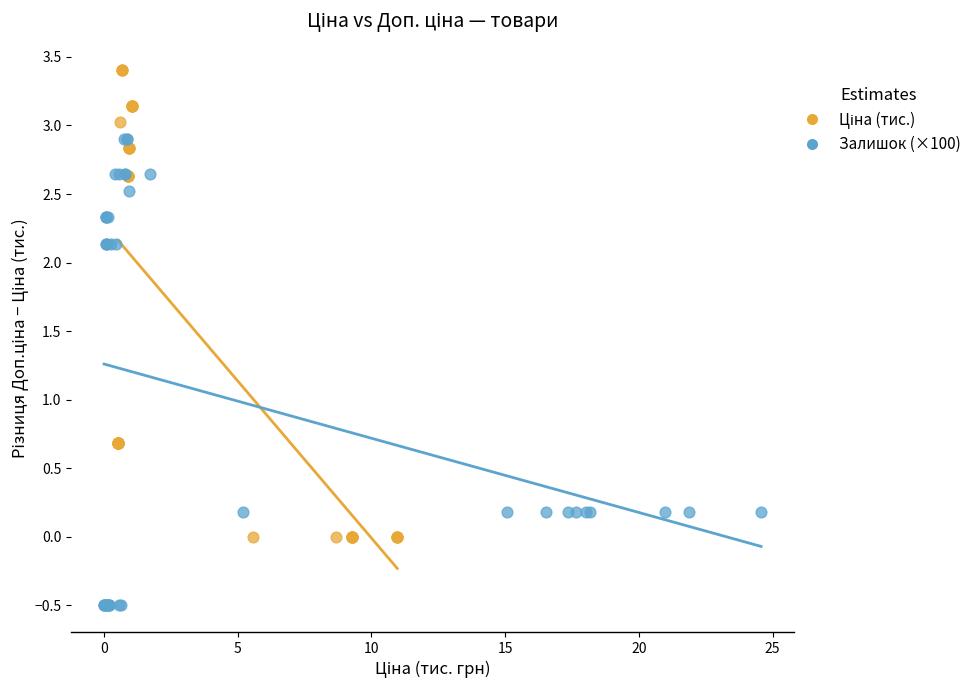

Which series reaches the minimum Y coordinate?

Залишок (×100)